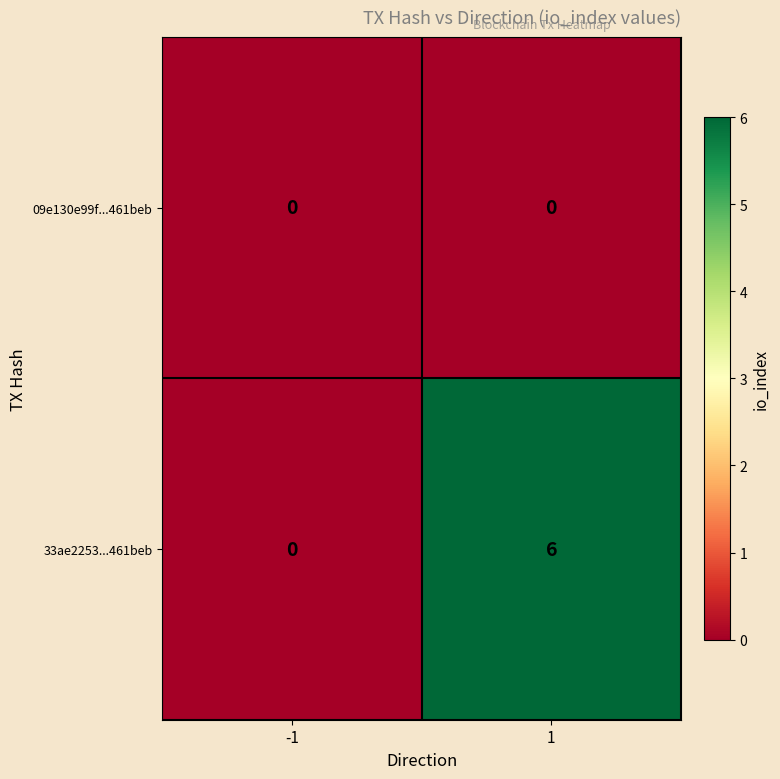

List the series in order of their overall mean, highest first.

33ae2253...461beb, 09e130e99f...461beb